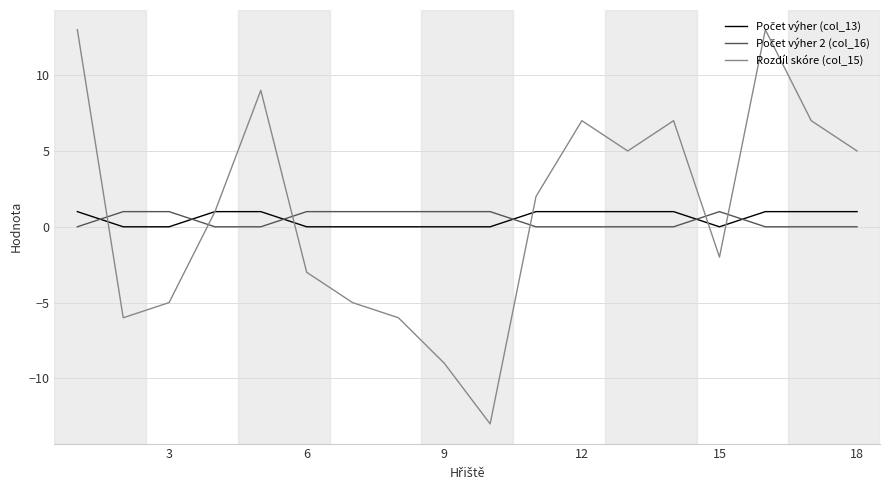

What is the maximum value for Rozdíl skóre (col_15)?

13